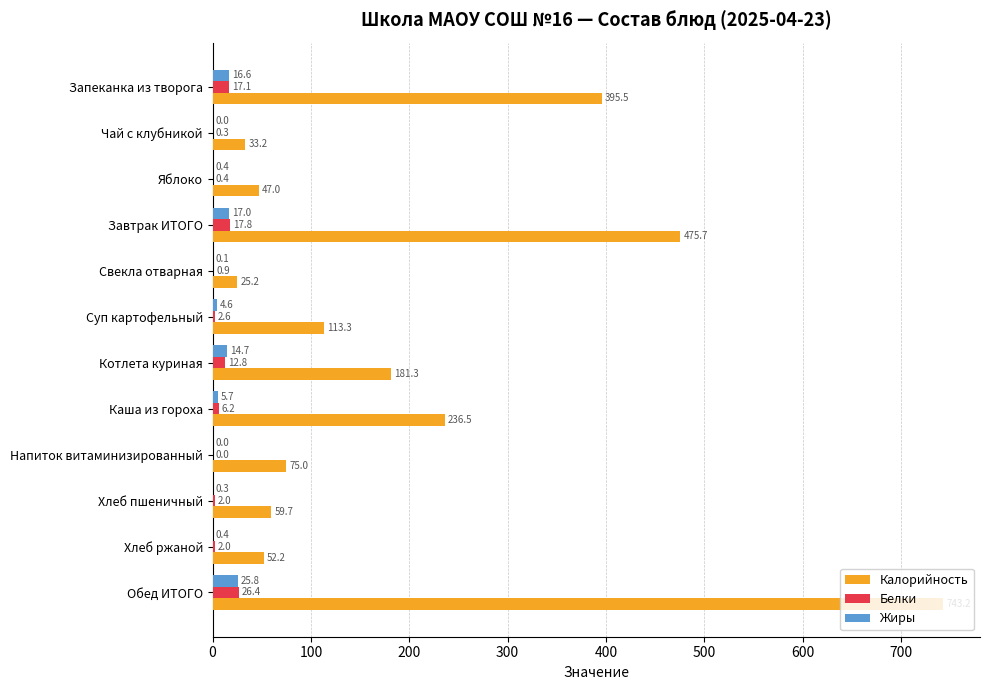

Which category has the highest value in the Калорийность series?

Обед ИТОГО